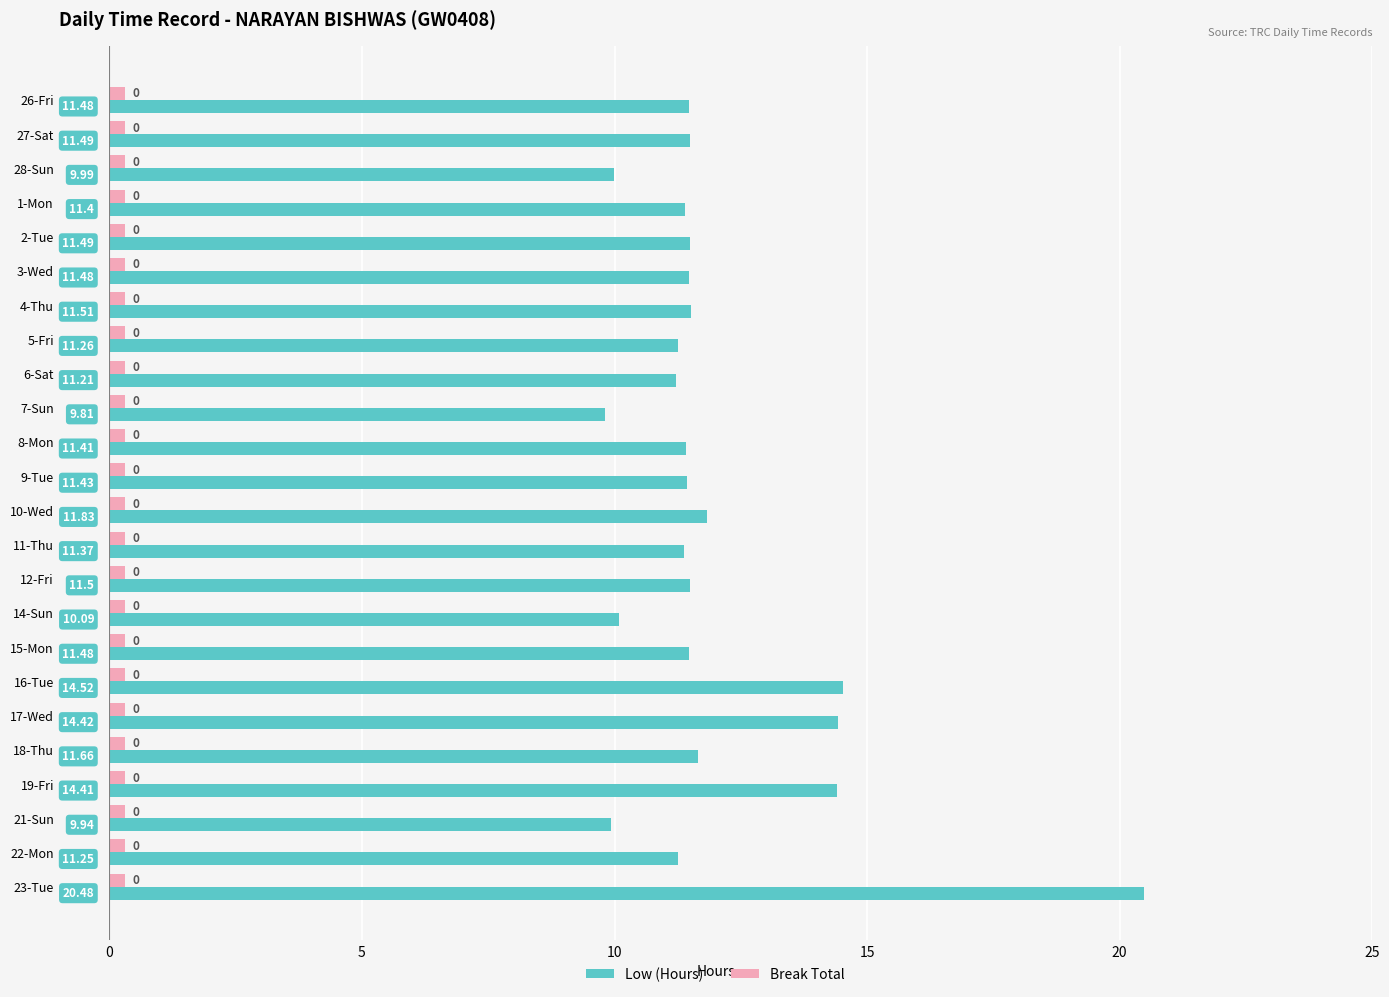

Count the number of categories in the chart.

24